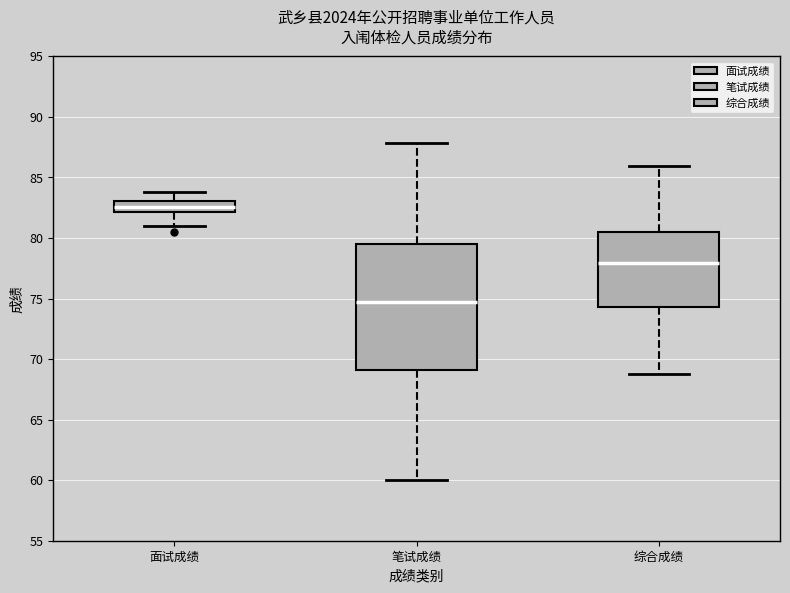

Where does the upper whisker of the box for 面试成绩 end on the y-axis? The values are not printed on the chart, so give them approximately, as read against the axis.

84.0